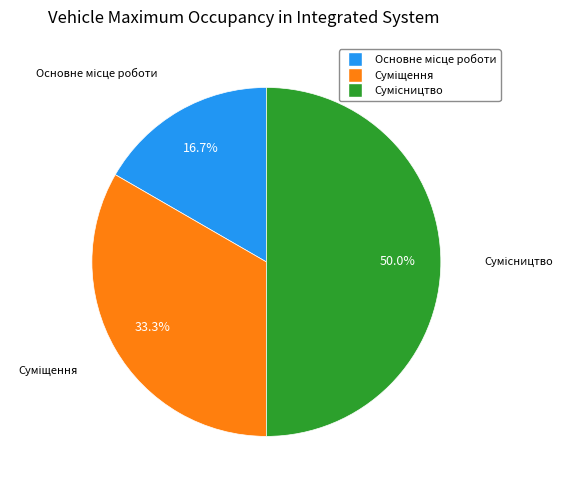

To the nearest percent, what percentage of the pie is Сумісництво?

50%